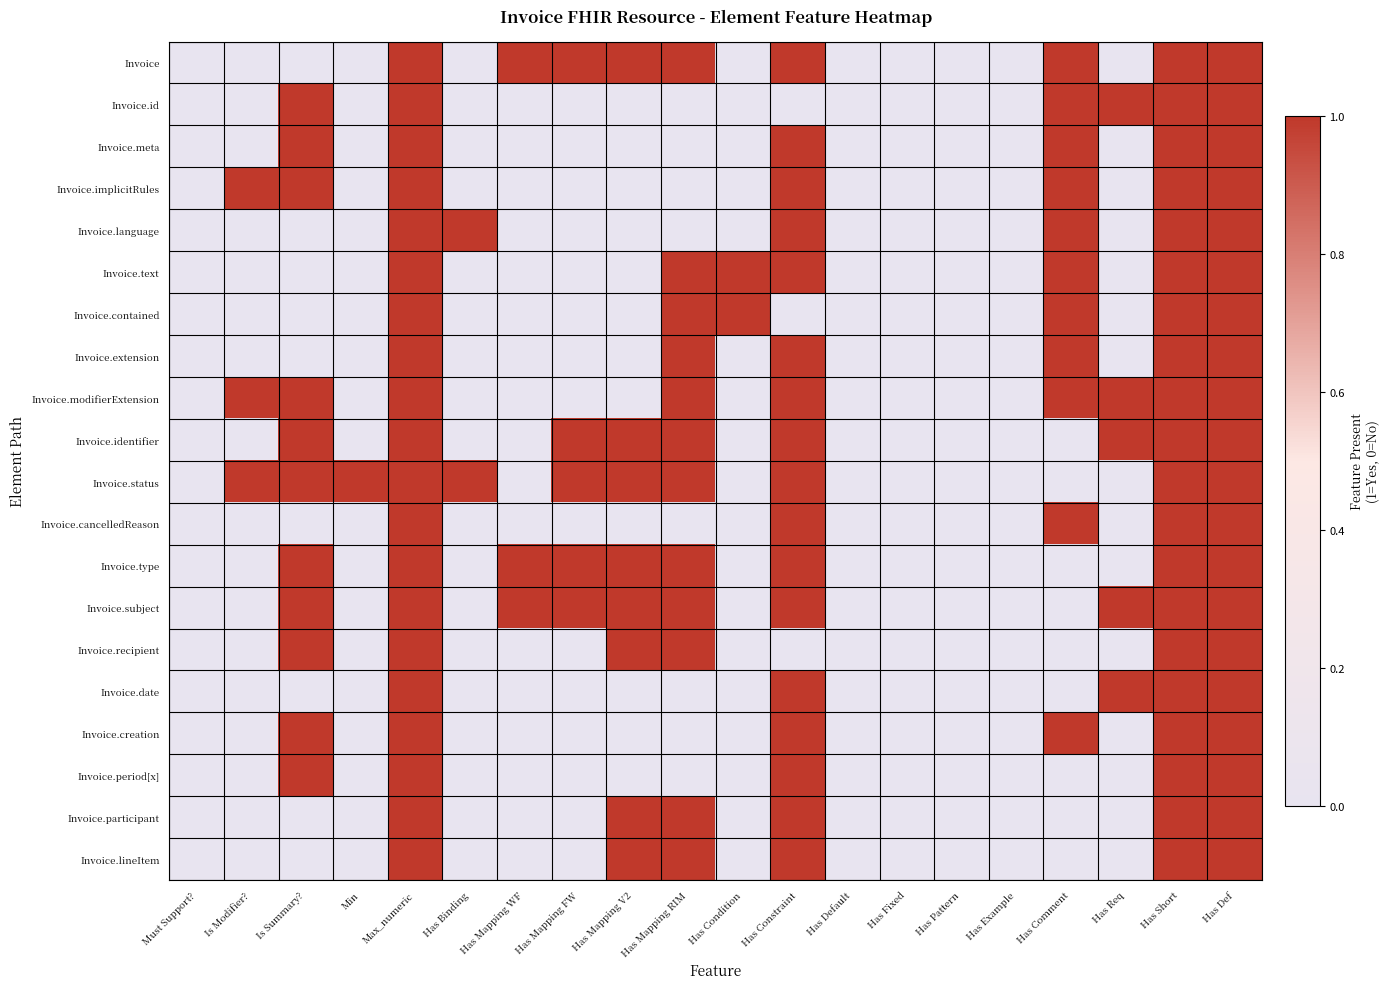

Reading left to right, what are all the values shown in this chart?

Invoice: Must Support?=0	Is Modifier?=0	Is Summary?=0	Min=0	Max_numeric=1	Has Binding=0	Has Mapping WF=1	Has Mapping FW=1	Has Mapping V2=1	Has Mapping RIM=1	Has Condition=0	Has Constraint=1	Has Default=0	Has Fixed=0	Has Pattern=0	Has Example=0	Has Comment=1	Has Req=0	Has Short=1	Has Def=1
Invoice.id: Must Support?=0	Is Modifier?=0	Is Summary?=1	Min=0	Max_numeric=1	Has Binding=0	Has Mapping WF=0	Has Mapping FW=0	Has Mapping V2=0	Has Mapping RIM=0	Has Condition=0	Has Constraint=0	Has Default=0	Has Fixed=0	Has Pattern=0	Has Example=0	Has Comment=1	Has Req=1	Has Short=1	Has Def=1
Invoice.meta: Must Support?=0	Is Modifier?=0	Is Summary?=1	Min=0	Max_numeric=1	Has Binding=0	Has Mapping WF=0	Has Mapping FW=0	Has Mapping V2=0	Has Mapping RIM=0	Has Condition=0	Has Constraint=1	Has Default=0	Has Fixed=0	Has Pattern=0	Has Example=0	Has Comment=1	Has Req=0	Has Short=1	Has Def=1
Invoice.implicitRules: Must Support?=0	Is Modifier?=1	Is Summary?=1	Min=0	Max_numeric=1	Has Binding=0	Has Mapping WF=0	Has Mapping FW=0	Has Mapping V2=0	Has Mapping RIM=0	Has Condition=0	Has Constraint=1	Has Default=0	Has Fixed=0	Has Pattern=0	Has Example=0	Has Comment=1	Has Req=0	Has Short=1	Has Def=1
Invoice.language: Must Support?=0	Is Modifier?=0	Is Summary?=0	Min=0	Max_numeric=1	Has Binding=1	Has Mapping WF=0	Has Mapping FW=0	Has Mapping V2=0	Has Mapping RIM=0	Has Condition=0	Has Constraint=1	Has Default=0	Has Fixed=0	Has Pattern=0	Has Example=0	Has Comment=1	Has Req=0	Has Short=1	Has Def=1
Invoice.text: Must Support?=0	Is Modifier?=0	Is Summary?=0	Min=0	Max_numeric=1	Has Binding=0	Has Mapping WF=0	Has Mapping FW=0	Has Mapping V2=0	Has Mapping RIM=1	Has Condition=1	Has Constraint=1	Has Default=0	Has Fixed=0	Has Pattern=0	Has Example=0	Has Comment=1	Has Req=0	Has Short=1	Has Def=1
Invoice.contained: Must Support?=0	Is Modifier?=0	Is Summary?=0	Min=0	Max_numeric=1	Has Binding=0	Has Mapping WF=0	Has Mapping FW=0	Has Mapping V2=0	Has Mapping RIM=1	Has Condition=1	Has Constraint=0	Has Default=0	Has Fixed=0	Has Pattern=0	Has Example=0	Has Comment=1	Has Req=0	Has Short=1	Has Def=1
Invoice.extension: Must Support?=0	Is Modifier?=0	Is Summary?=0	Min=0	Max_numeric=1	Has Binding=0	Has Mapping WF=0	Has Mapping FW=0	Has Mapping V2=0	Has Mapping RIM=1	Has Condition=0	Has Constraint=1	Has Default=0	Has Fixed=0	Has Pattern=0	Has Example=0	Has Comment=1	Has Req=0	Has Short=1	Has Def=1
Invoice.modifierExtension: Must Support?=0	Is Modifier?=1	Is Summary?=1	Min=0	Max_numeric=1	Has Binding=0	Has Mapping WF=0	Has Mapping FW=0	Has Mapping V2=0	Has Mapping RIM=1	Has Condition=0	Has Constraint=1	Has Default=0	Has Fixed=0	Has Pattern=0	Has Example=0	Has Comment=1	Has Req=1	Has Short=1	Has Def=1
Invoice.identifier: Must Support?=0	Is Modifier?=0	Is Summary?=1	Min=0	Max_numeric=1	Has Binding=0	Has Mapping WF=0	Has Mapping FW=1	Has Mapping V2=1	Has Mapping RIM=1	Has Condition=0	Has Constraint=1	Has Default=0	Has Fixed=0	Has Pattern=0	Has Example=0	Has Comment=0	Has Req=1	Has Short=1	Has Def=1
Invoice.status: Must Support?=0	Is Modifier?=1	Is Summary?=1	Min=1	Max_numeric=1	Has Binding=1	Has Mapping WF=0	Has Mapping FW=1	Has Mapping V2=1	Has Mapping RIM=1	Has Condition=0	Has Constraint=1	Has Default=0	Has Fixed=0	Has Pattern=0	Has Example=0	Has Comment=0	Has Req=0	Has Short=1	Has Def=1
Invoice.cancelledReason: Must Support?=0	Is Modifier?=0	Is Summary?=0	Min=0	Max_numeric=1	Has Binding=0	Has Mapping WF=0	Has Mapping FW=0	Has Mapping V2=0	Has Mapping RIM=0	Has Condition=0	Has Constraint=1	Has Default=0	Has Fixed=0	Has Pattern=0	Has Example=0	Has Comment=1	Has Req=0	Has Short=1	Has Def=1
Invoice.type: Must Support?=0	Is Modifier?=0	Is Summary?=1	Min=0	Max_numeric=1	Has Binding=0	Has Mapping WF=1	Has Mapping FW=1	Has Mapping V2=1	Has Mapping RIM=1	Has Condition=0	Has Constraint=1	Has Default=0	Has Fixed=0	Has Pattern=0	Has Example=0	Has Comment=0	Has Req=0	Has Short=1	Has Def=1
Invoice.subject: Must Support?=0	Is Modifier?=0	Is Summary?=1	Min=0	Max_numeric=1	Has Binding=0	Has Mapping WF=1	Has Mapping FW=1	Has Mapping V2=1	Has Mapping RIM=1	Has Condition=0	Has Constraint=1	Has Default=0	Has Fixed=0	Has Pattern=0	Has Example=0	Has Comment=0	Has Req=1	Has Short=1	Has Def=1
Invoice.recipient: Must Support?=0	Is Modifier?=0	Is Summary?=1	Min=0	Max_numeric=1	Has Binding=0	Has Mapping WF=0	Has Mapping FW=0	Has Mapping V2=1	Has Mapping RIM=1	Has Condition=0	Has Constraint=0	Has Default=0	Has Fixed=0	Has Pattern=0	Has Example=0	Has Comment=0	Has Req=0	Has Short=1	Has Def=1
Invoice.date: Must Support?=0	Is Modifier?=0	Is Summary?=0	Min=0	Max_numeric=1	Has Binding=0	Has Mapping WF=0	Has Mapping FW=0	Has Mapping V2=0	Has Mapping RIM=0	Has Condition=0	Has Constraint=1	Has Default=0	Has Fixed=0	Has Pattern=0	Has Example=0	Has Comment=0	Has Req=1	Has Short=1	Has Def=1
Invoice.creation: Must Support?=0	Is Modifier?=0	Is Summary?=1	Min=0	Max_numeric=1	Has Binding=0	Has Mapping WF=0	Has Mapping FW=0	Has Mapping V2=0	Has Mapping RIM=0	Has Condition=0	Has Constraint=1	Has Default=0	Has Fixed=0	Has Pattern=0	Has Example=0	Has Comment=1	Has Req=0	Has Short=1	Has Def=1
Invoice.period[x]: Must Support?=0	Is Modifier?=0	Is Summary?=1	Min=0	Max_numeric=1	Has Binding=0	Has Mapping WF=0	Has Mapping FW=0	Has Mapping V2=0	Has Mapping RIM=0	Has Condition=0	Has Constraint=1	Has Default=0	Has Fixed=0	Has Pattern=0	Has Example=0	Has Comment=0	Has Req=0	Has Short=1	Has Def=1
Invoice.participant: Must Support?=0	Is Modifier?=0	Is Summary?=0	Min=0	Max_numeric=1	Has Binding=0	Has Mapping WF=0	Has Mapping FW=0	Has Mapping V2=1	Has Mapping RIM=1	Has Condition=0	Has Constraint=1	Has Default=0	Has Fixed=0	Has Pattern=0	Has Example=0	Has Comment=0	Has Req=0	Has Short=1	Has Def=1
Invoice.lineItem: Must Support?=0	Is Modifier?=0	Is Summary?=0	Min=0	Max_numeric=1	Has Binding=0	Has Mapping WF=0	Has Mapping FW=0	Has Mapping V2=1	Has Mapping RIM=1	Has Condition=0	Has Constraint=1	Has Default=0	Has Fixed=0	Has Pattern=0	Has Example=0	Has Comment=0	Has Req=0	Has Short=1	Has Def=1